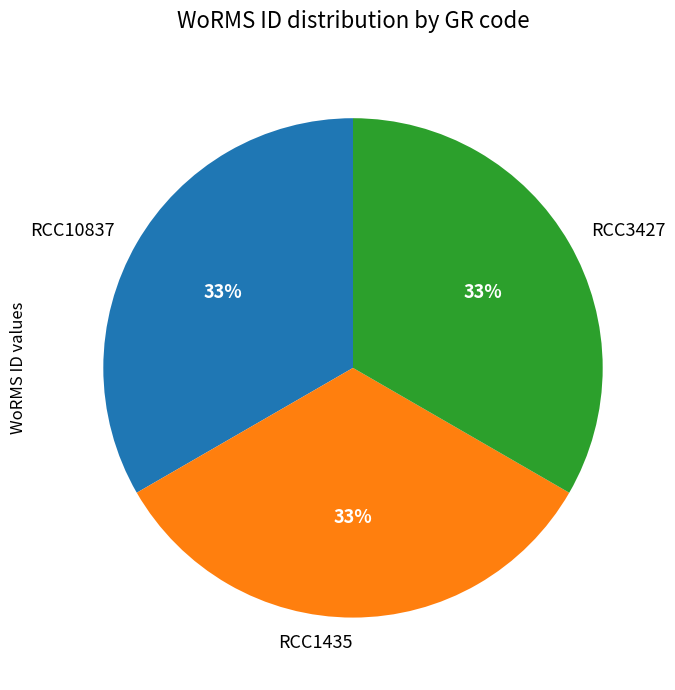

How many slices are in this pie chart?

3